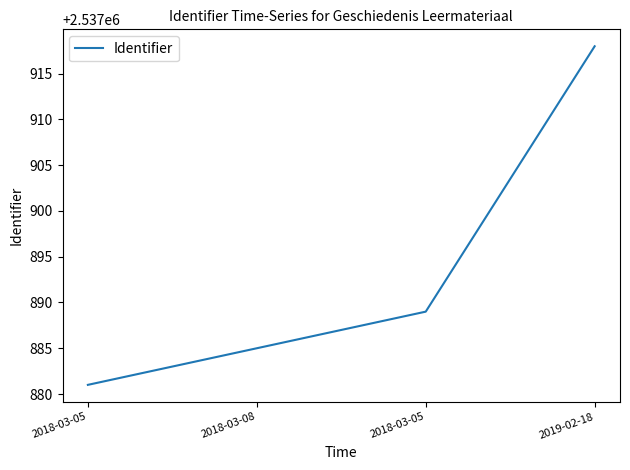

List the labels in order of value, smallest first.

2018-03-05, 2018-03-08, 2018-03-05, 2019-02-18